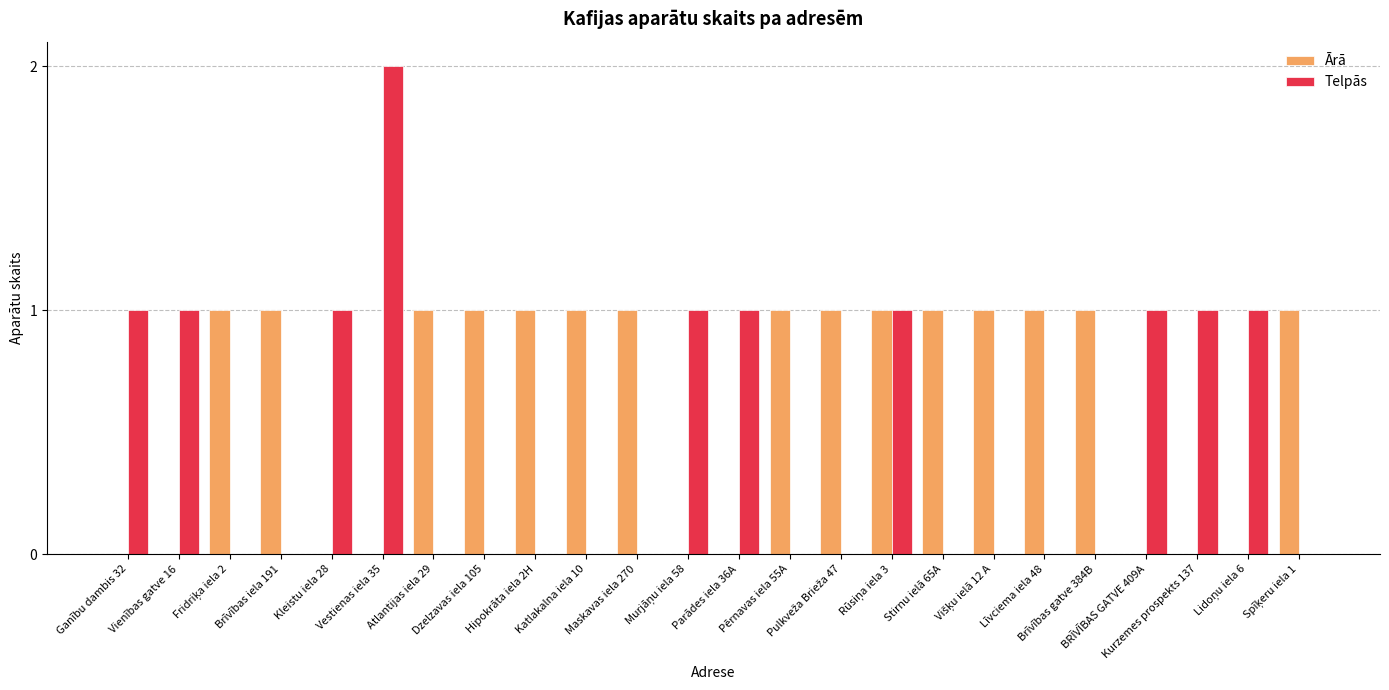

Which series has the largest total across all categories?

Ārā